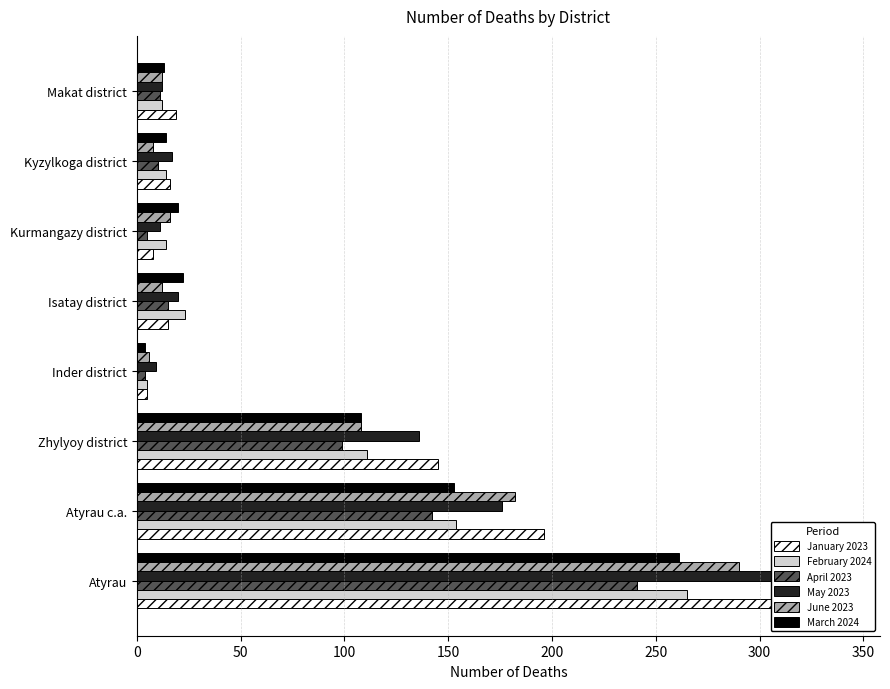

What is the value of the May 2023 bar at the 3rd from the left?

136